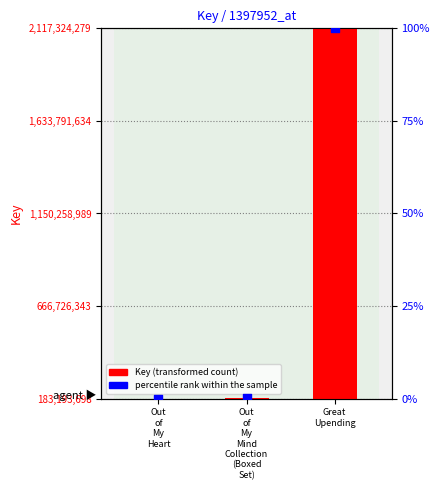

Is the value of percentile rank within the sample at Out
of
My
Mind
Collection
(Boxed
Set) greater than the value of Key (transformed count) at Out
of
My
Mind
Collection
(Boxed
Set)?

No